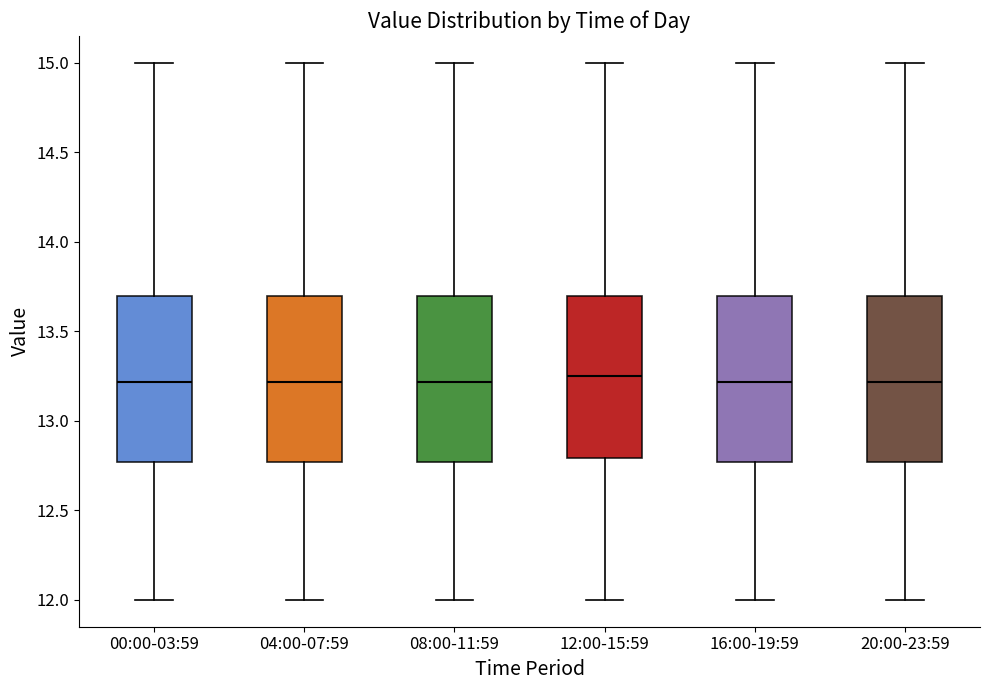

Reading left to right, transcribe this box plot: for each box, give where its median line is, the range the box spans, and where its two whiskers end, as read against the y-axis. The values are not printed on the chart, so give them approximately, as read against the axis.

00:00-03:59: median 13.20, box 12.75 to 13.70, whiskers 12.00 to 15.00
04:00-07:59: median 13.20, box 12.75 to 13.70, whiskers 12.00 to 15.00
08:00-11:59: median 13.20, box 12.75 to 13.70, whiskers 12.00 to 15.00
12:00-15:59: median 13.25, box 12.80 to 13.70, whiskers 12.00 to 15.00
16:00-19:59: median 13.20, box 12.75 to 13.70, whiskers 12.00 to 15.00
20:00-23:59: median 13.20, box 12.75 to 13.70, whiskers 12.00 to 15.00